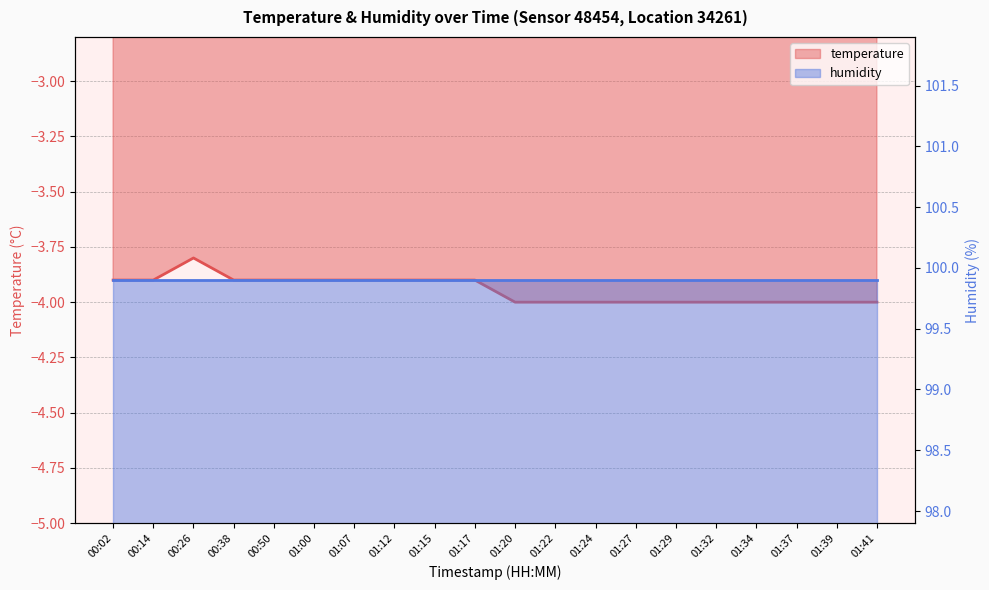

List the labels in order of value, smallest first.

01:20, 01:22, 01:24, 01:27, 01:29, 01:32, 01:34, 01:37, 01:39, 01:41, 00:02, 00:14, 00:38, 00:50, 01:00, 01:07, 01:12, 01:15, 01:17, 00:26